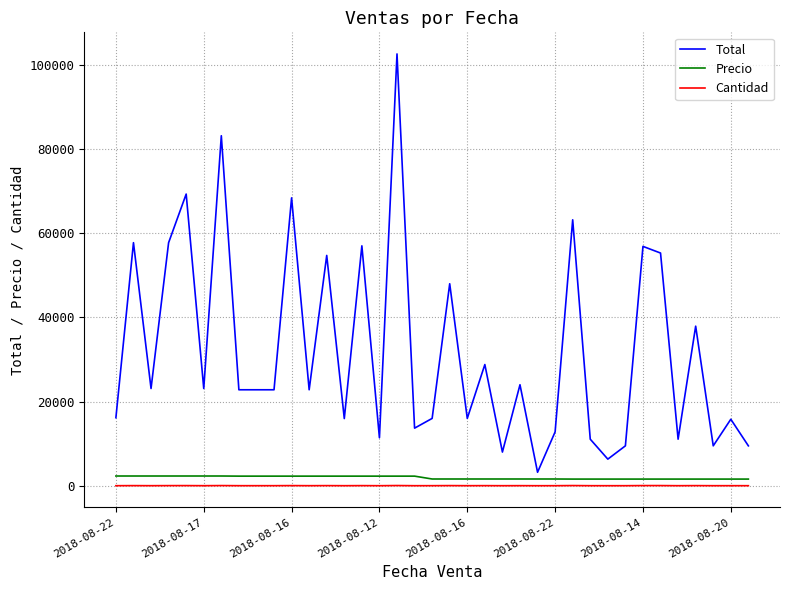

Rank the series by their maximum value, from highest to lowest.

Total, Precio, Cantidad